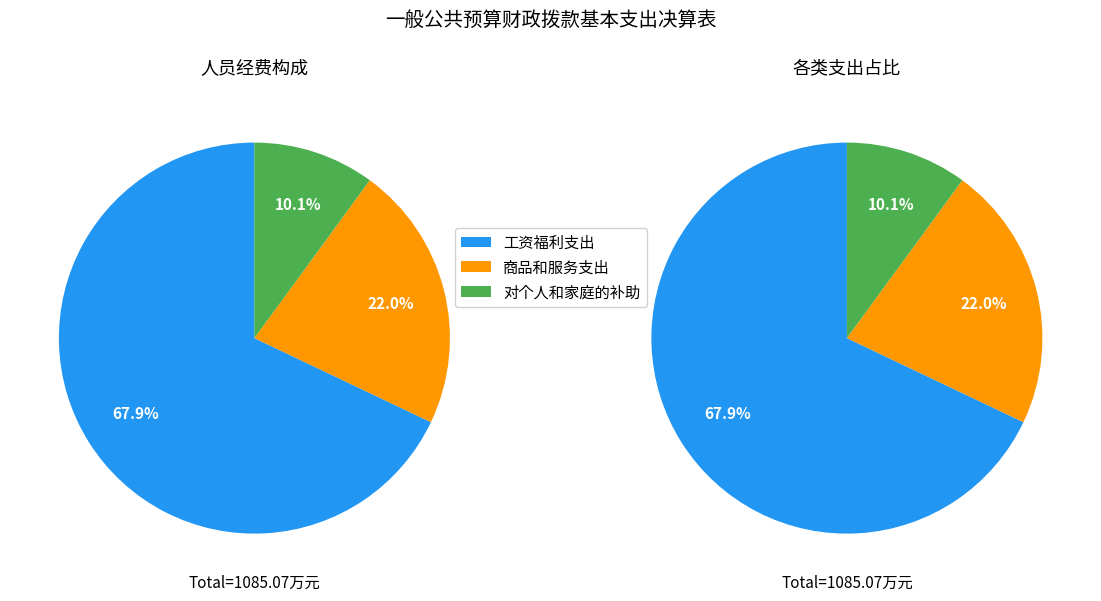

What is the change in value from 工资福利支出 to 商品和服务支出?

-498.1